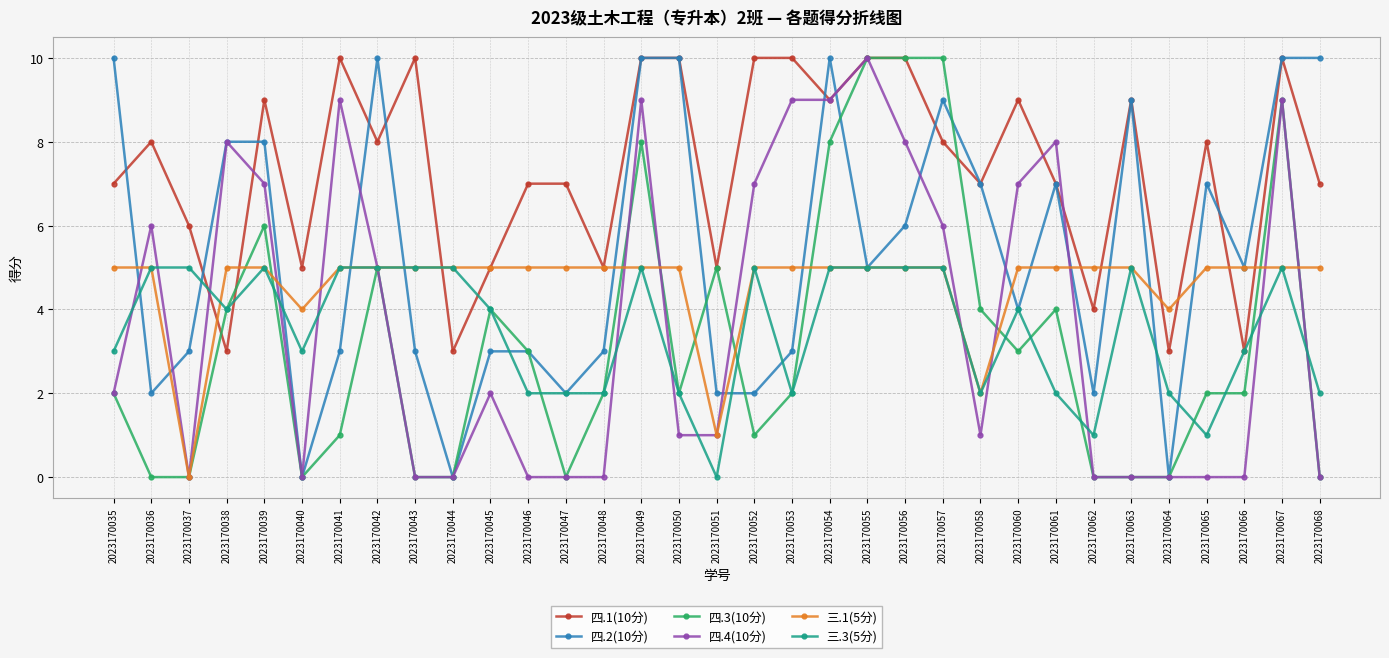

Which series changed the most between 2023170056 and 2023170064?

四.3(10分)